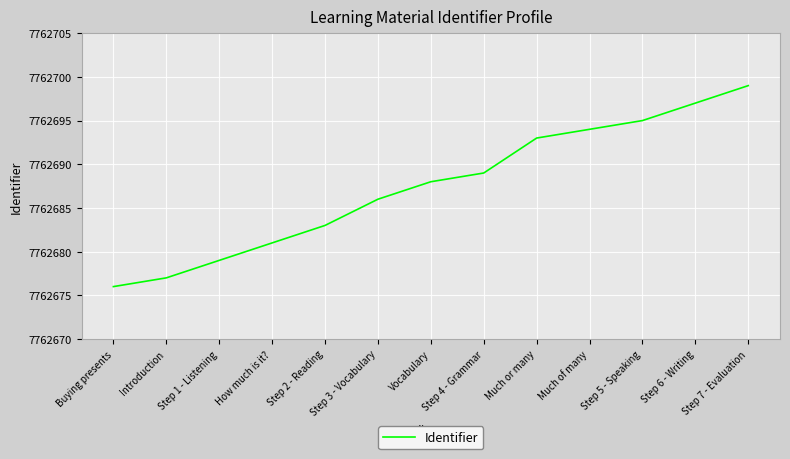

What is the maximum value shown in the chart?

7762699